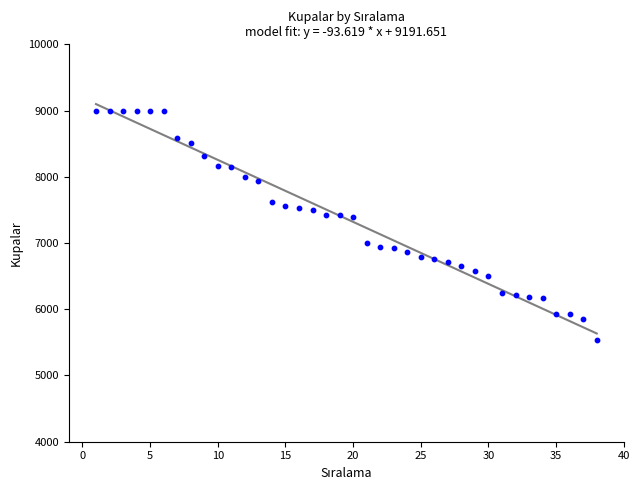

What is the range of X values (max minus min)?

37